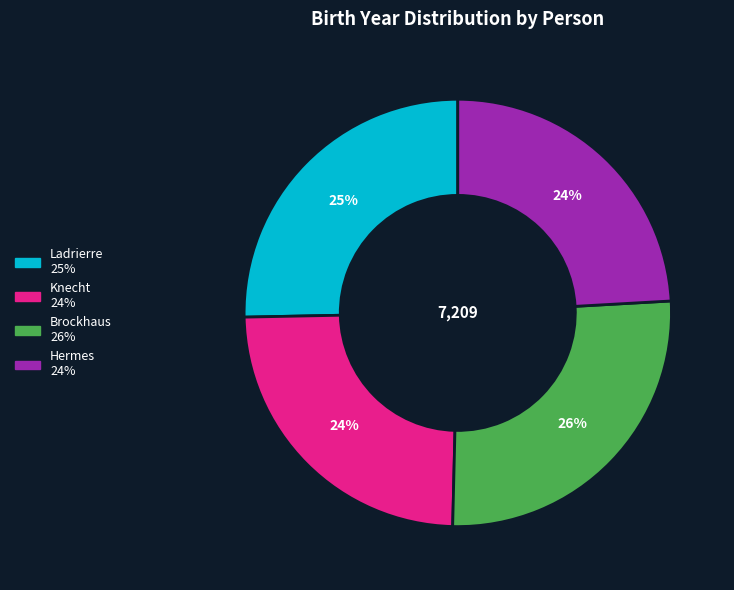

Does any single category account for the majority?

No